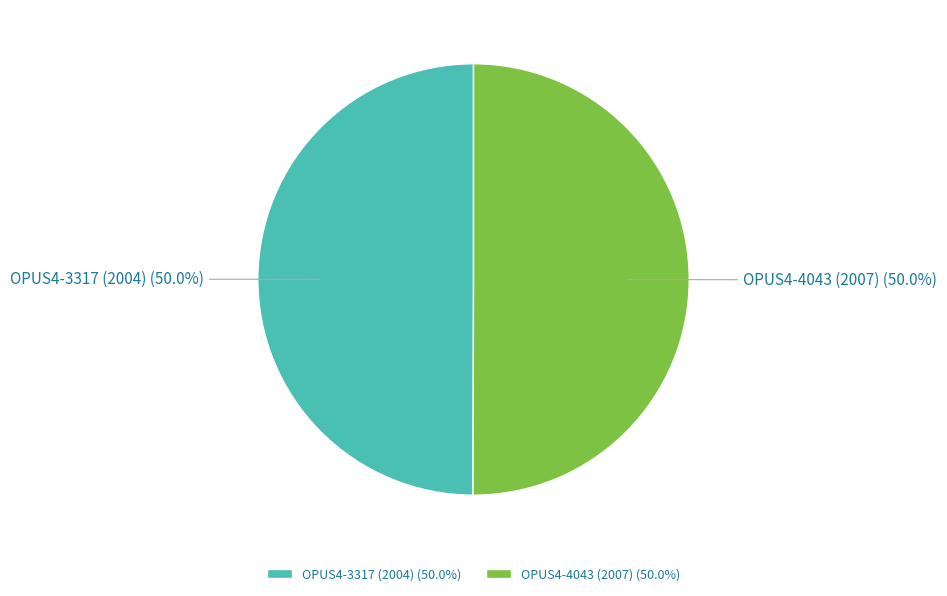

What percentage is the OPUS4-4043 (2007) slice, to the nearest percent?

50%